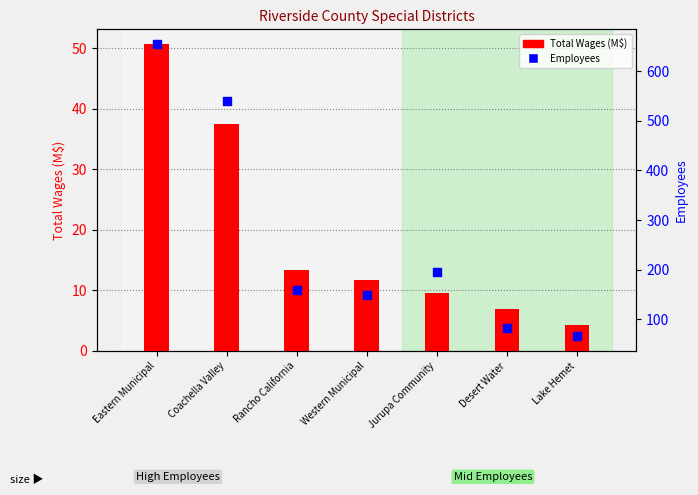

At how many categories does at least one series exceed 298?

2